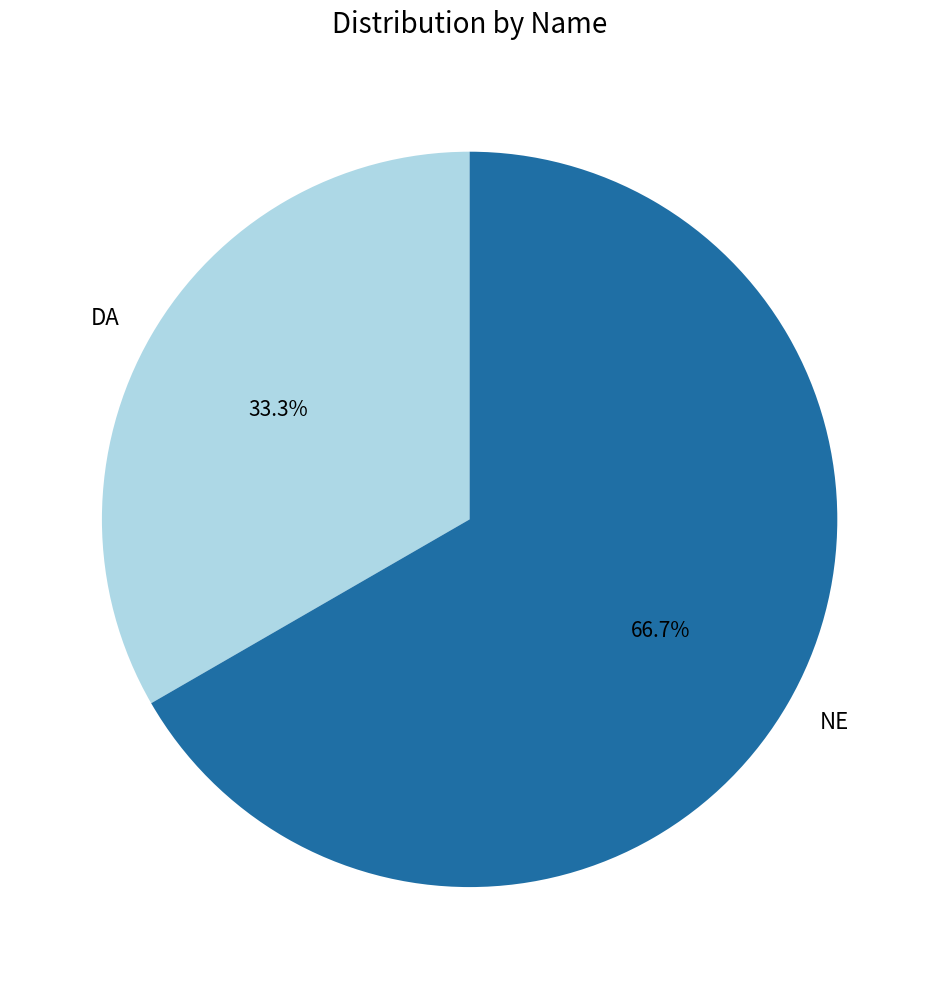

To the nearest percent, what is the difference between the largest and smallest slice percentages?

33%